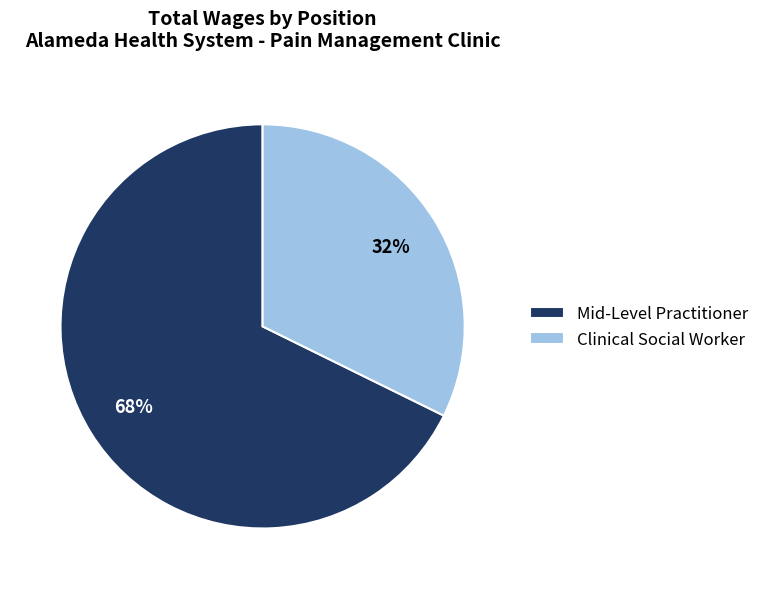

How many segments does this pie chart have?

2